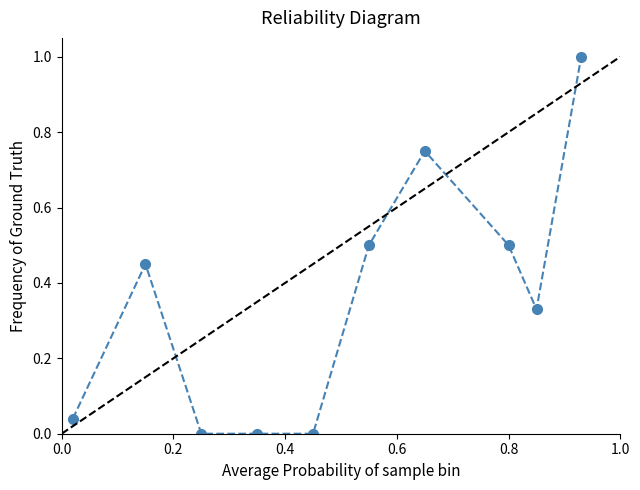

Reading right to left, transcribe all the data shown in this chart.

1.0	0.3	0.5	0.8	0.5	0.0	0.0	0.0	0.5	0.0